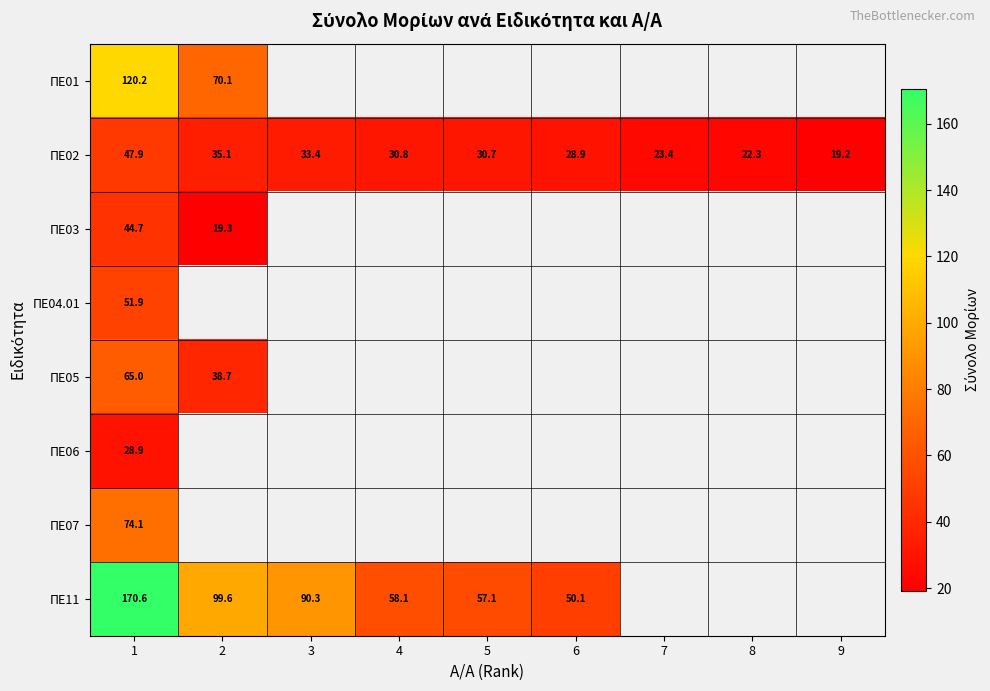

The value of ΠΕ11 at 3 is 42.9. True or false?

False